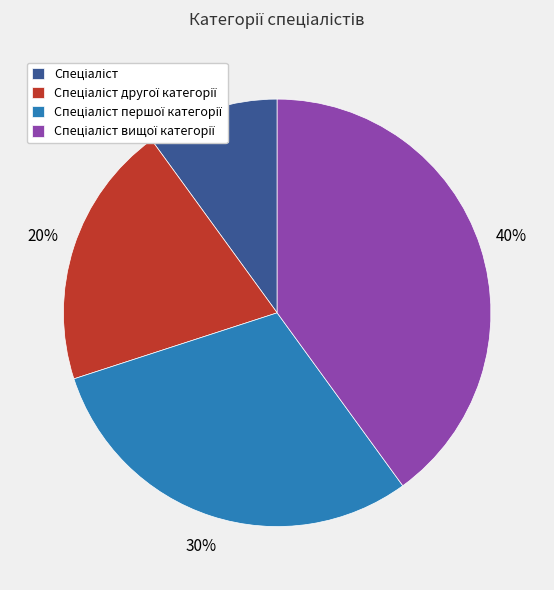

Is there a majority slice in this chart?

No